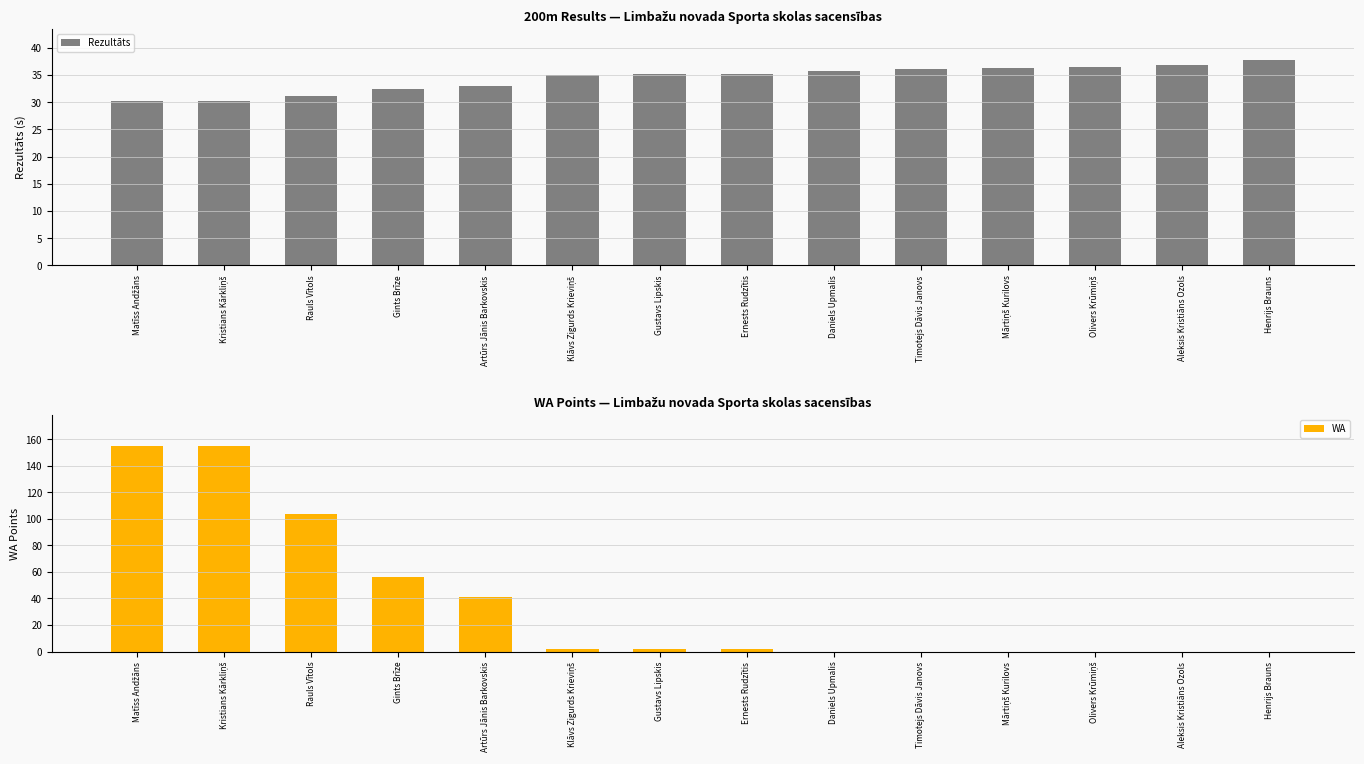

What value does the Rezultāts series have at Klāvs Zigurds Krieviņš?

35.0